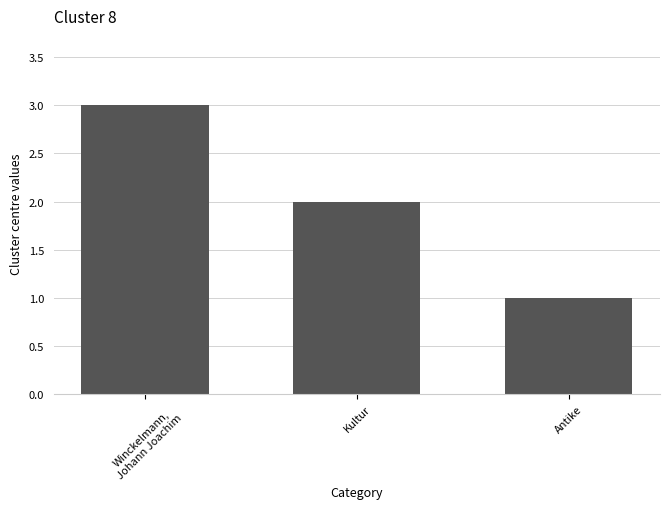

Reading left to right, transcribe all the data shown in this chart.

Winckelmann,
Johann Joachim=3	Kultur=2	Antike=1